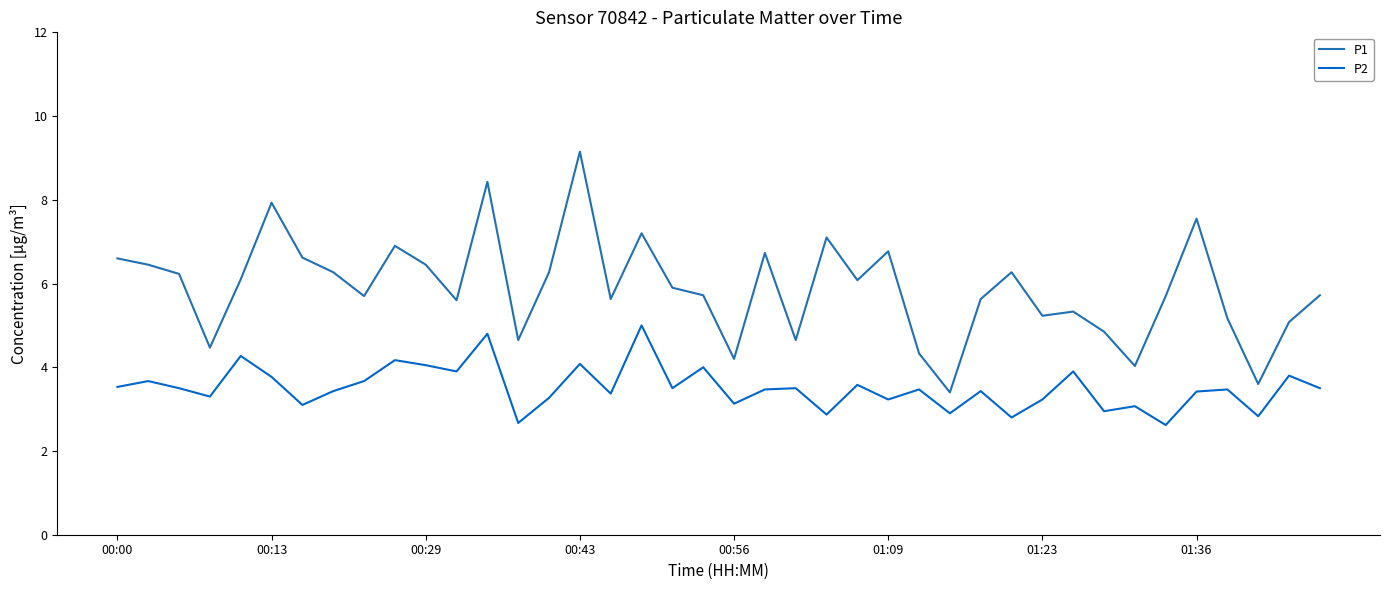

Rank the series by their maximum value, from highest to lowest.

P1, P2